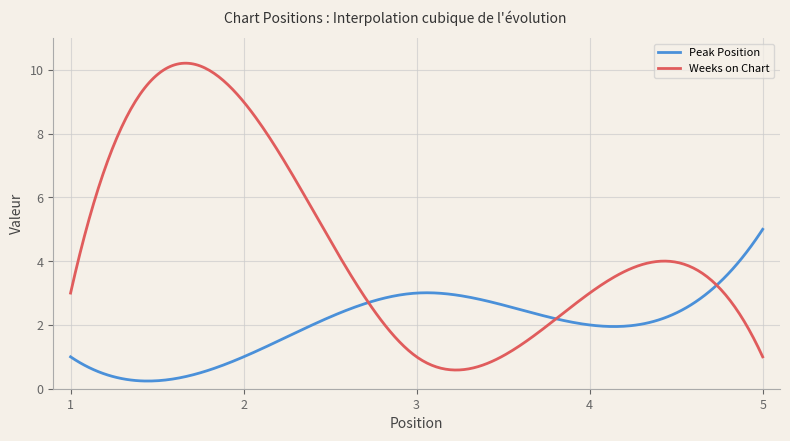

What are all the series names shown in the legend?

Peak Position, Weeks on Chart